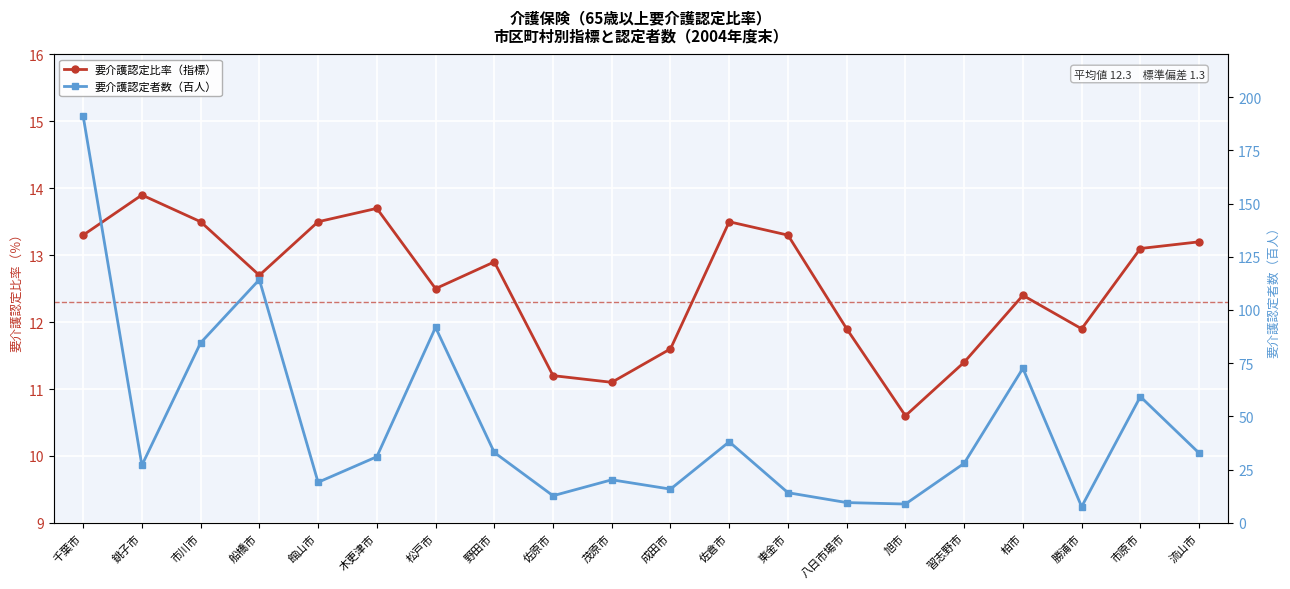

Rank the series at 佐倉市 from lowest to highest value.

要介護認定比率（指標）, 要介護認定者数（百人）